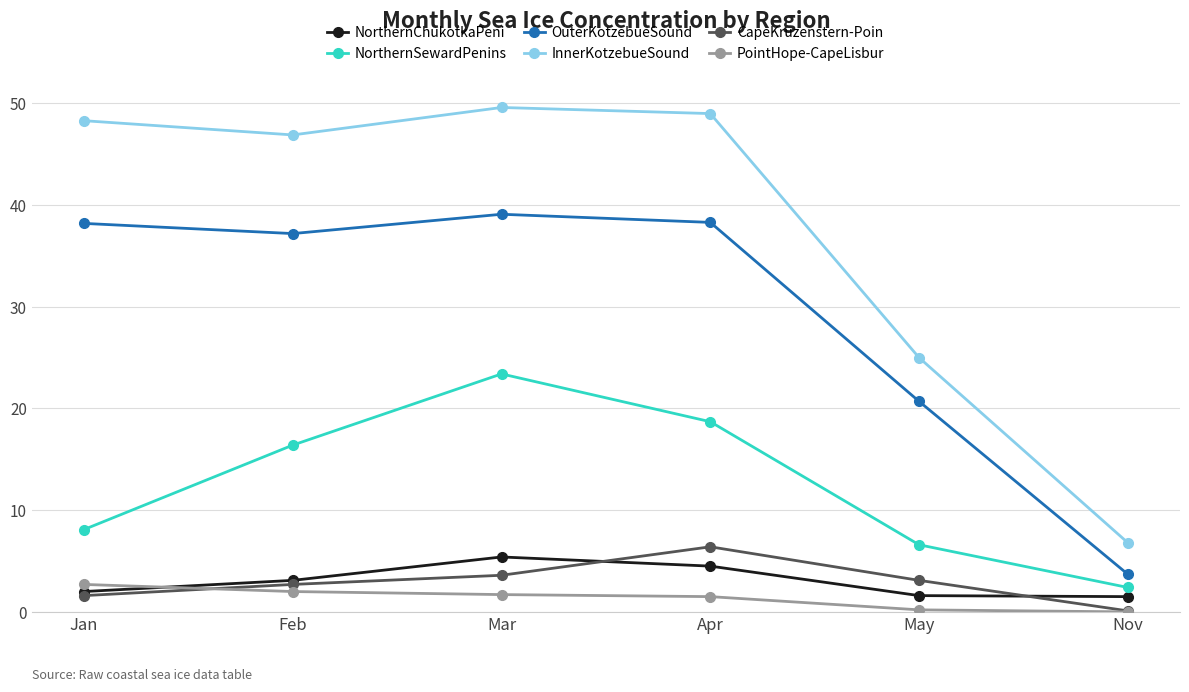

What is the spread (max minus min) of values at May?

24.8